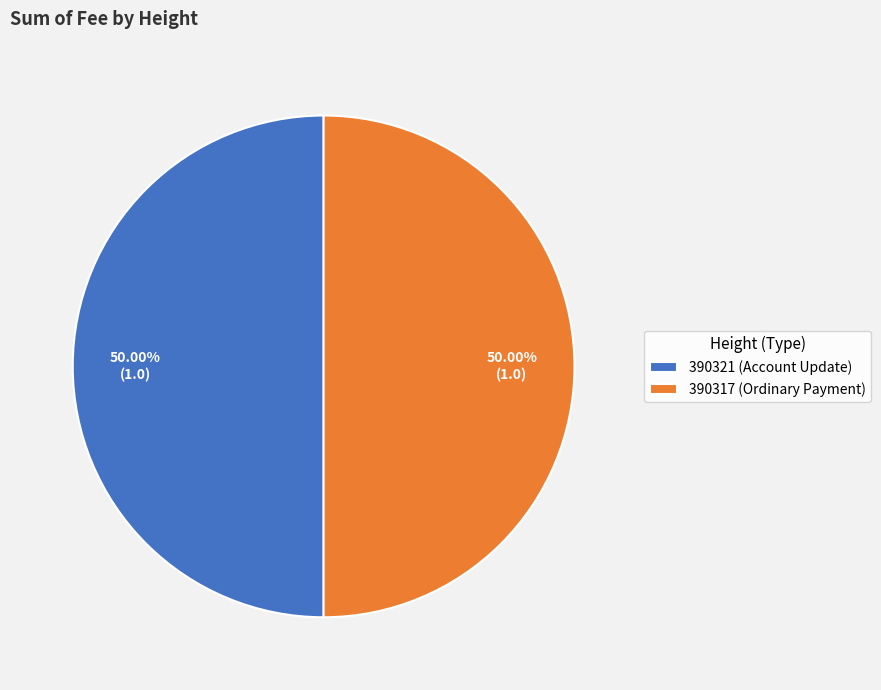

Combined, what portion of the pie is 390317 and 390321?

100.0%